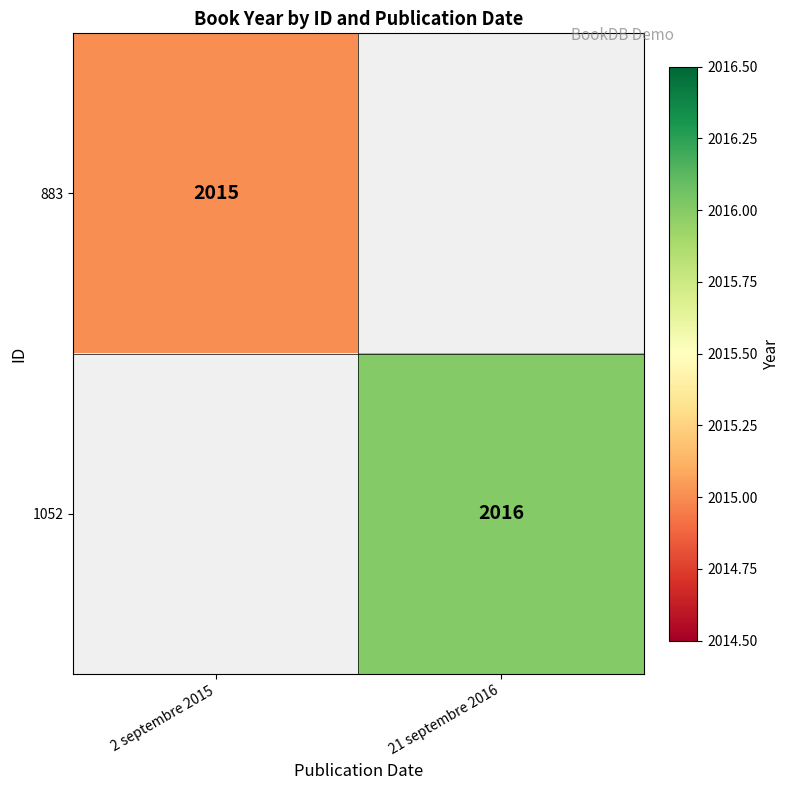

The 1052 series shows 2907 at 21 septembre 2016. True or false?

False